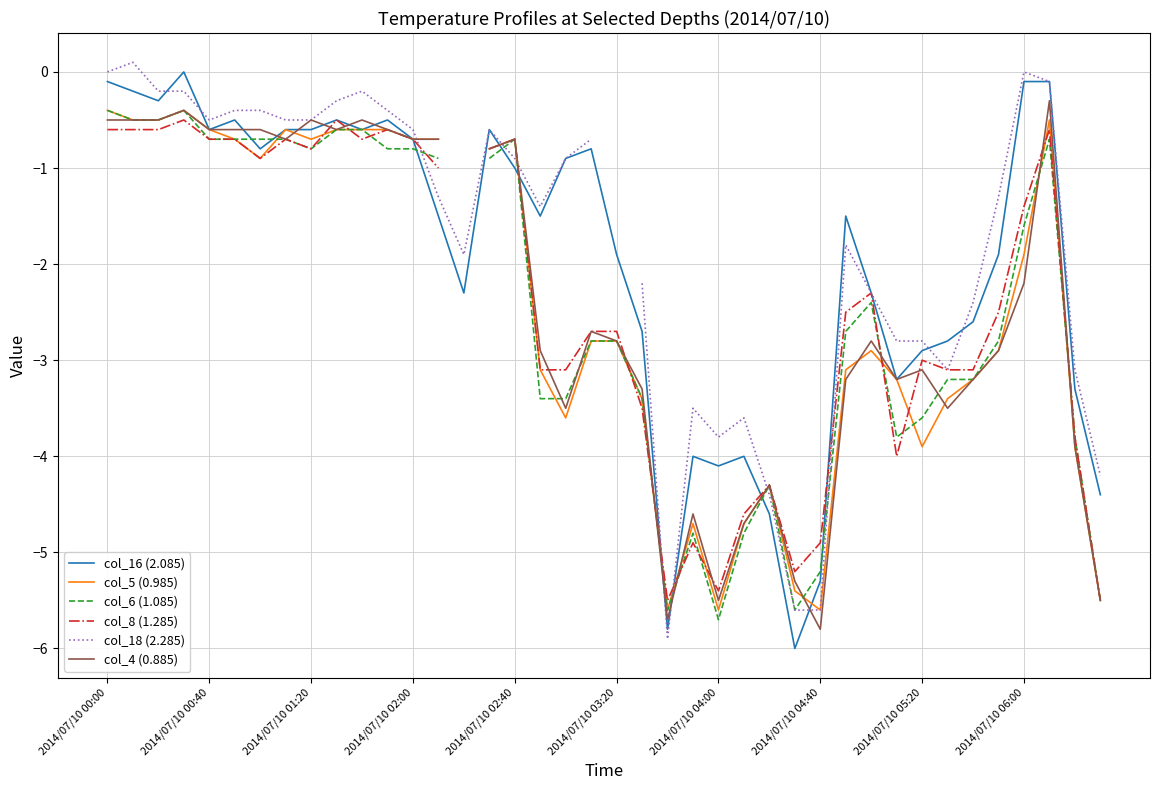

What is the minimum value for col_8 (1.285)?

-5.5